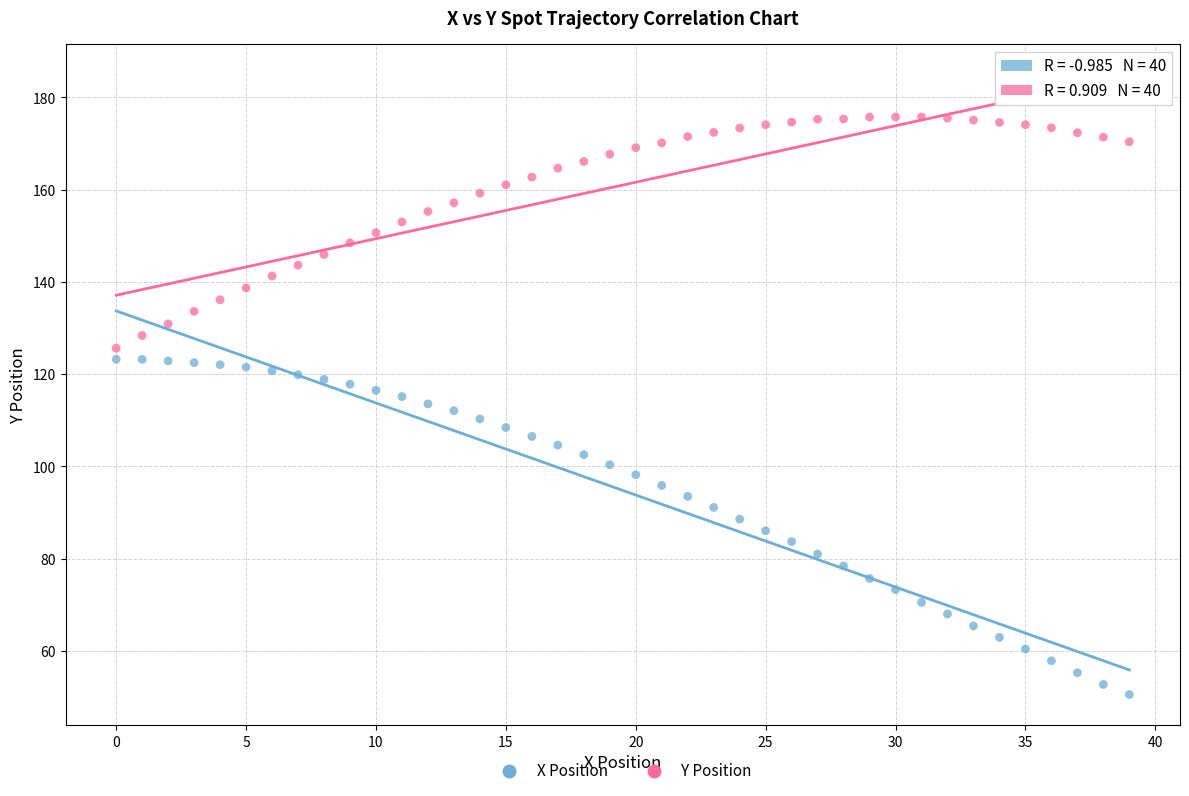

Which series contains the lowest Y value?

X Position